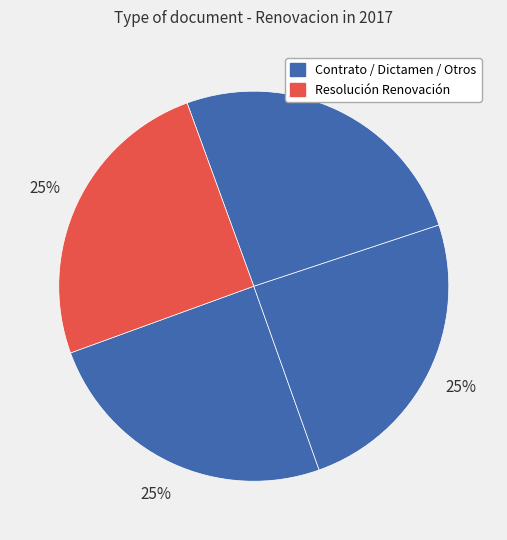

How many segments does this pie chart have?

4